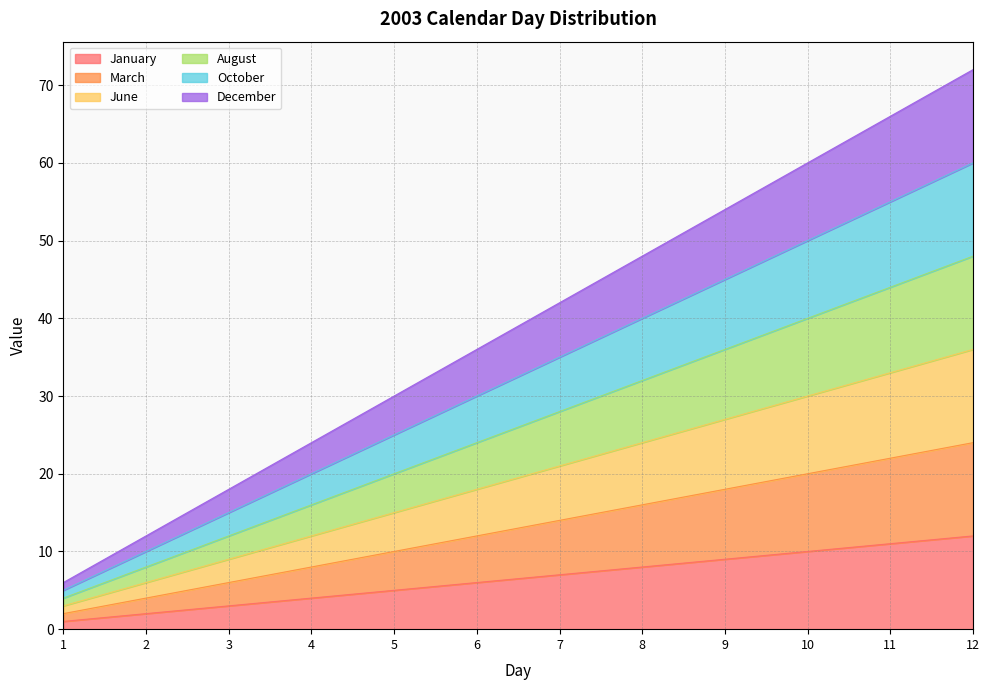

Rank the series by their maximum value, from lowest to highest.

January, March, June, August, October, December